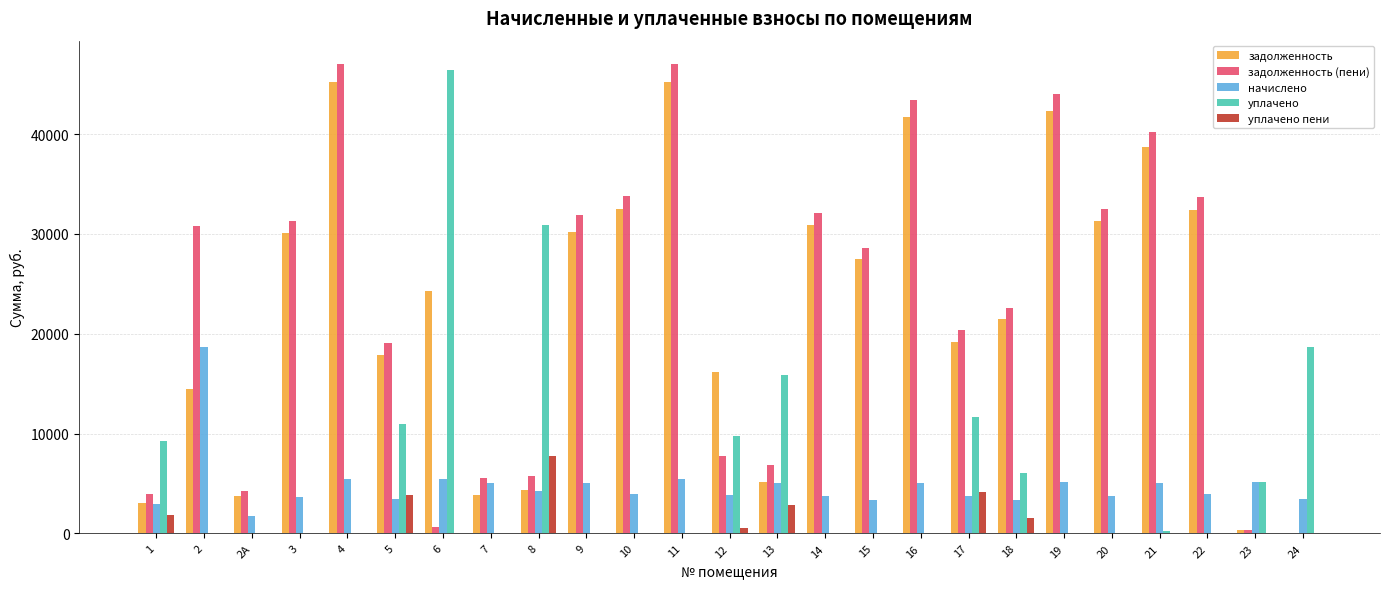

Which series has the largest total across all categories?

задолженность (пени)